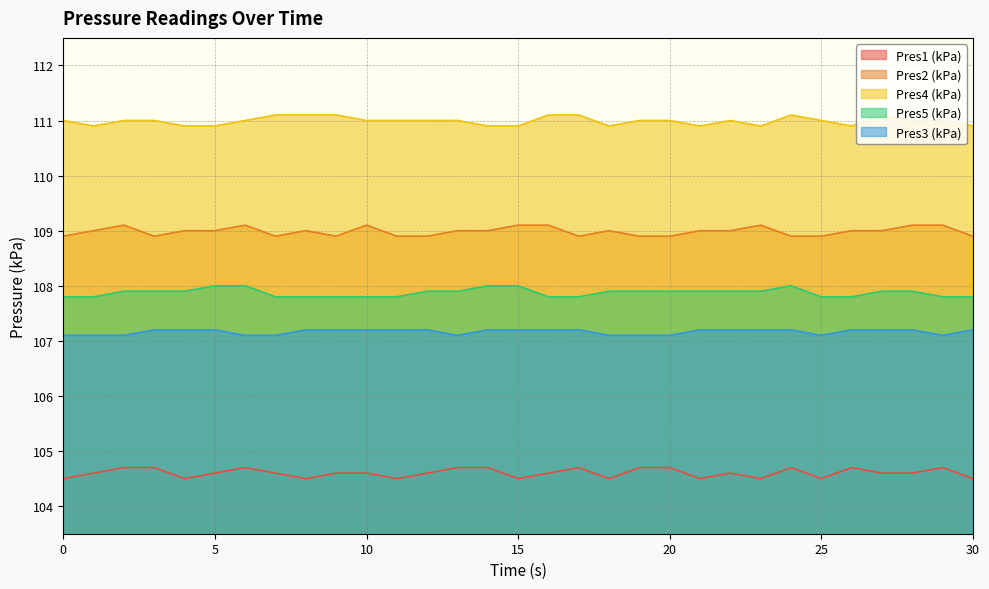

What is the total value across all series at 13?

539.7